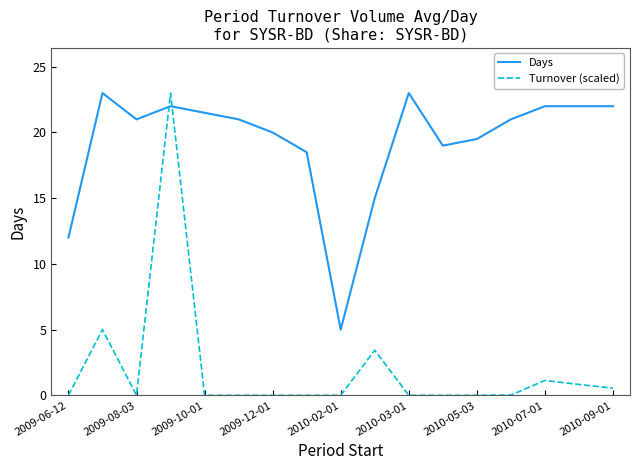

Which series has the widest spread of values?

Turnover (scaled)